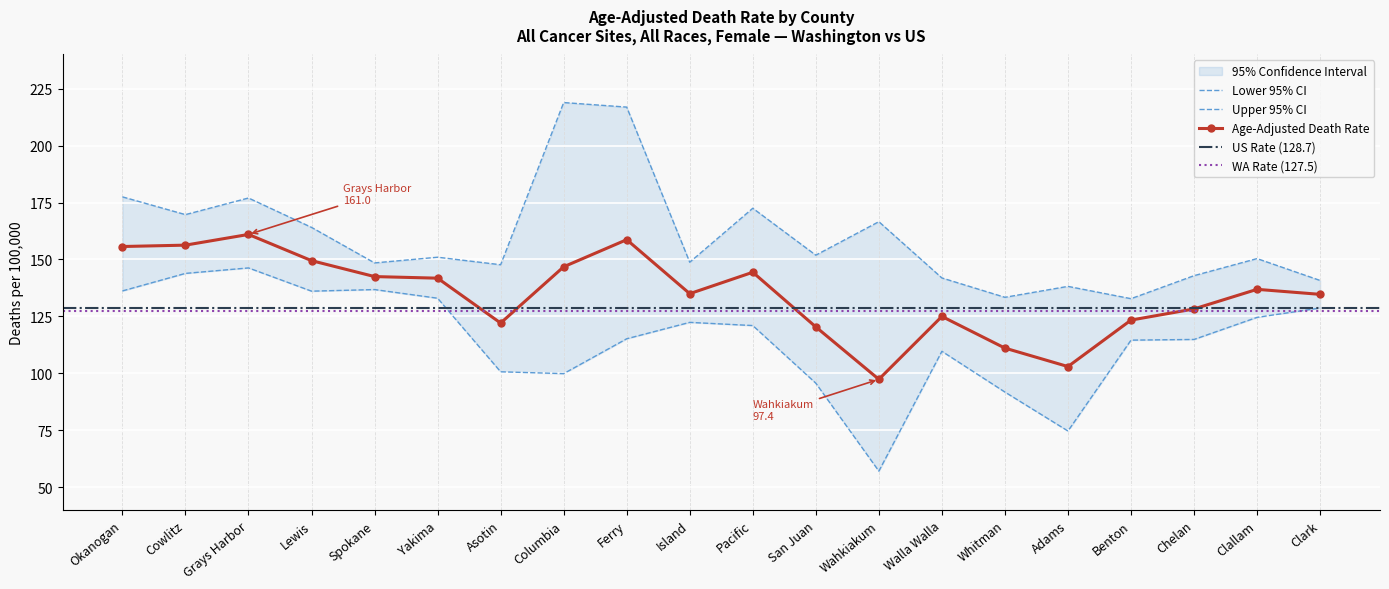

What is the label of the 6th point from the right?

Whitman